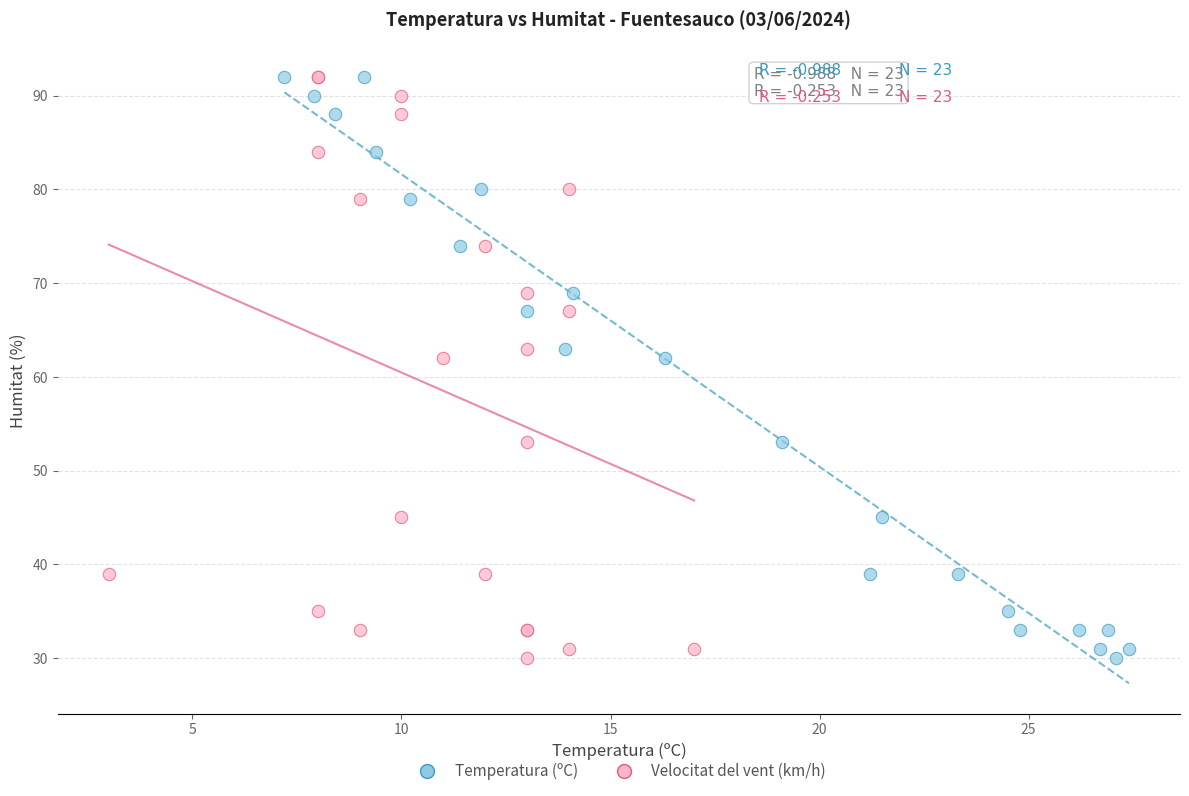

What are all the series names shown in the legend?

Temperatura (ºC), Velocitat del vent (km/h)